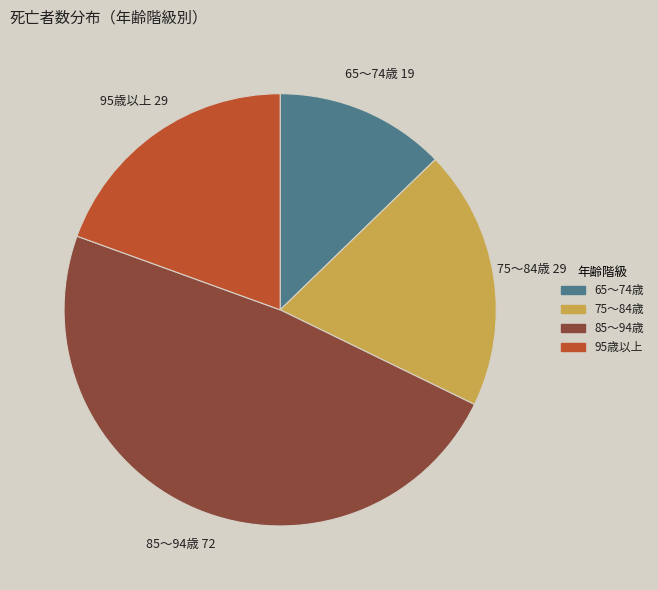

Is there any slice that represents more than half of the pie?

No